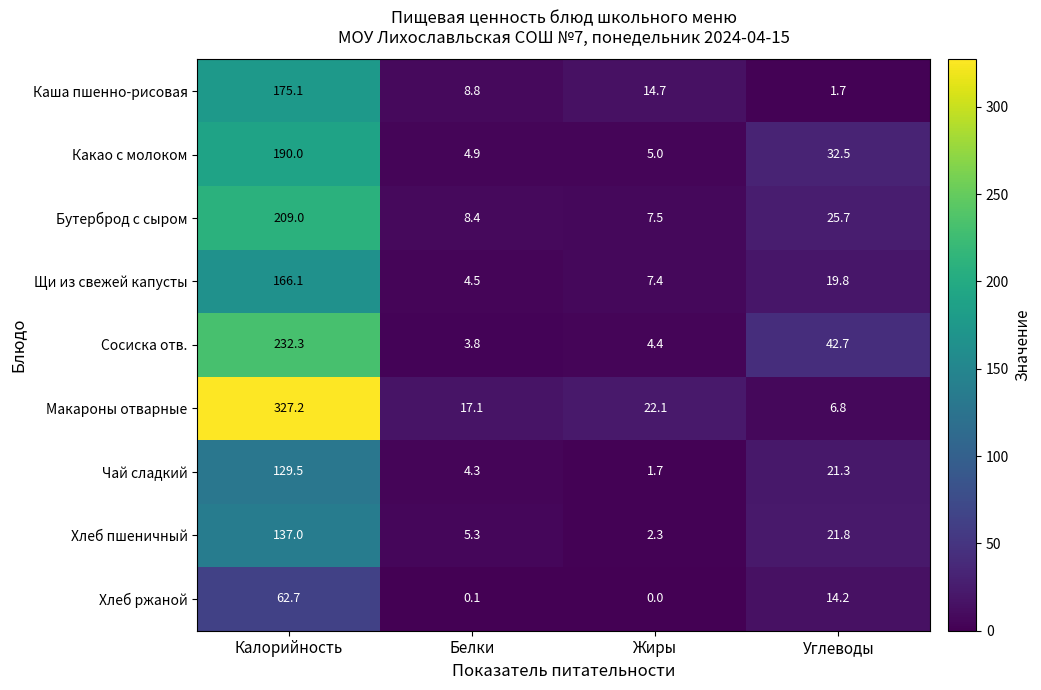

What is the difference between the Сосиска отв. values at Углеводы and Калорийность?

189.6